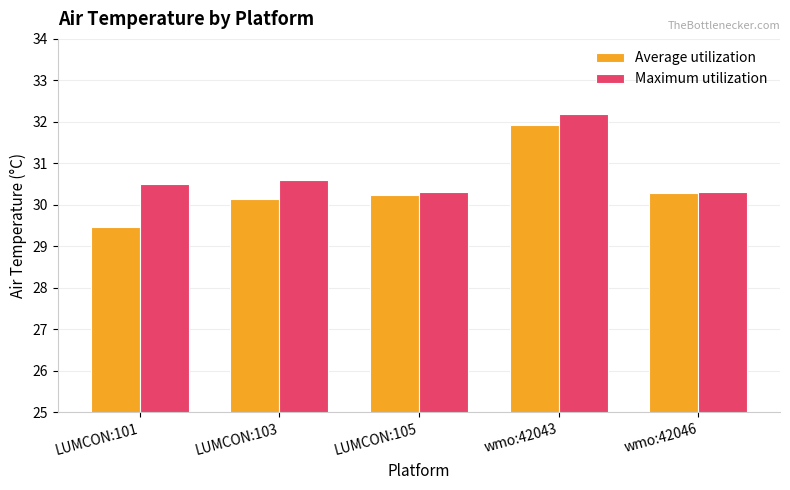

At which category is the sum across all series the highest?

wmo:42043